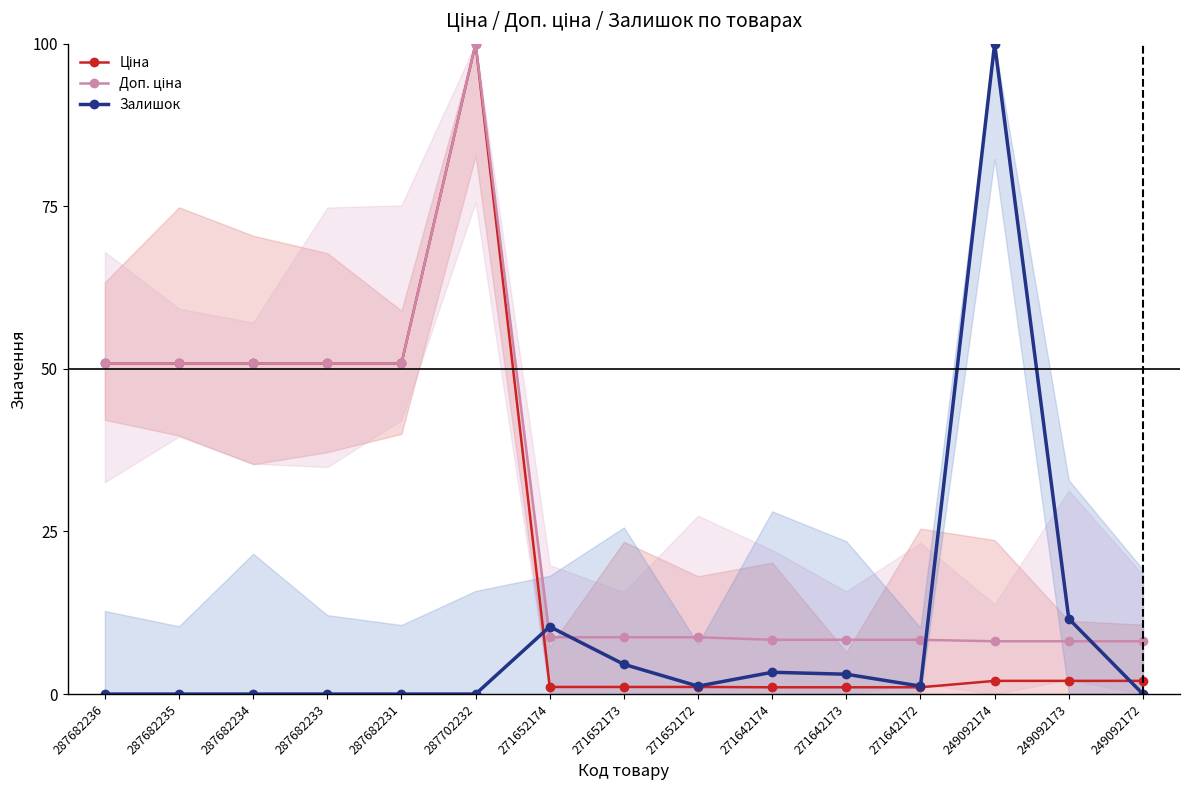

At which category is the sum across all series the highest?

287702232